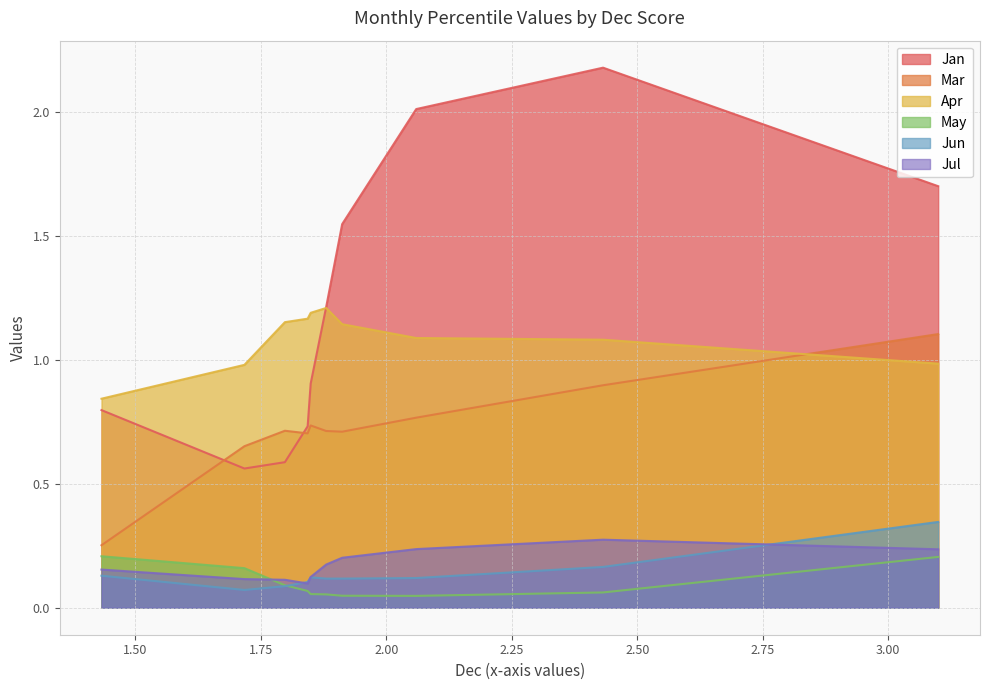

Which series changed the most between pct65 and pct95?

Mar